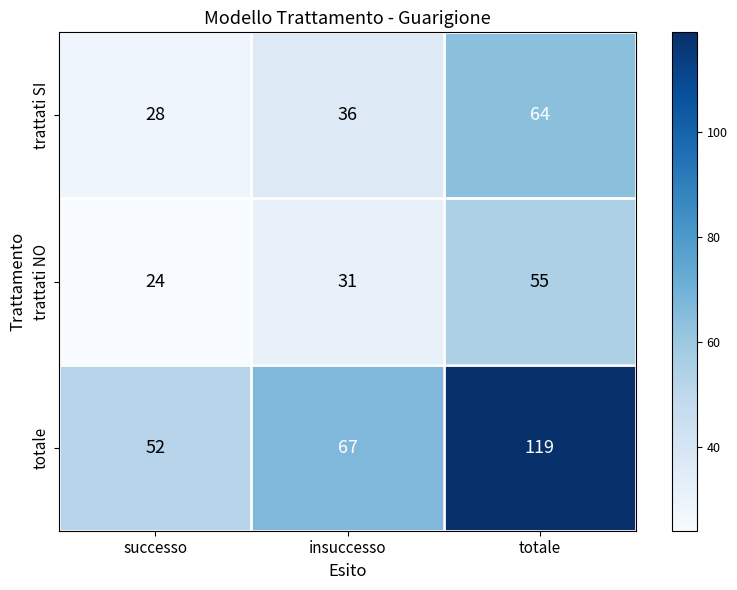

What is the total value across all series at successo?

104